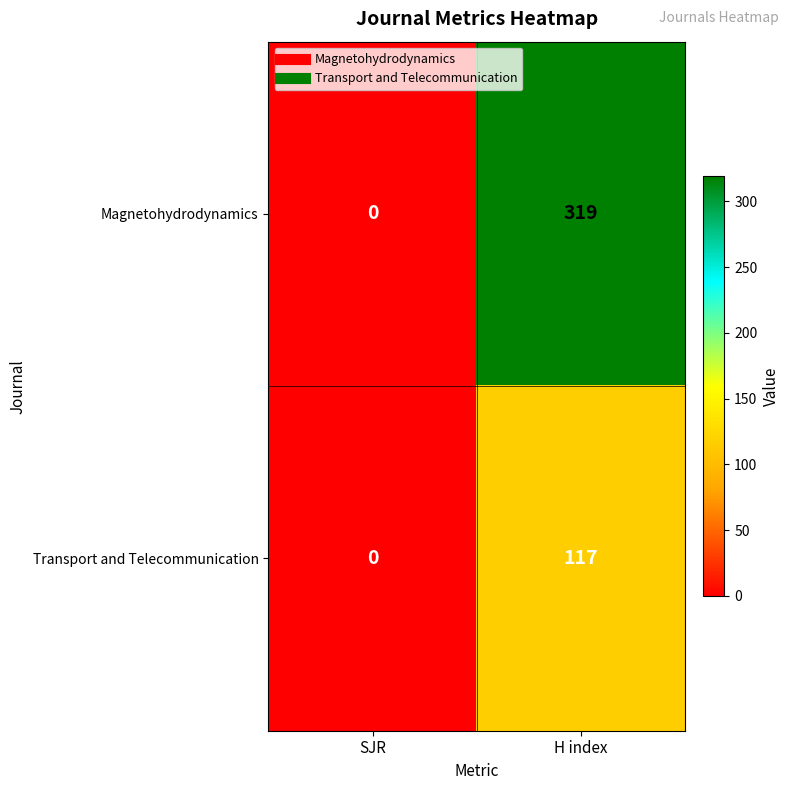

Reading left to right, what are all the values shown in this chart?

Magnetohydrodynamics: SJR=0	H index=319
Transport and Telecommunication: SJR=0	H index=117